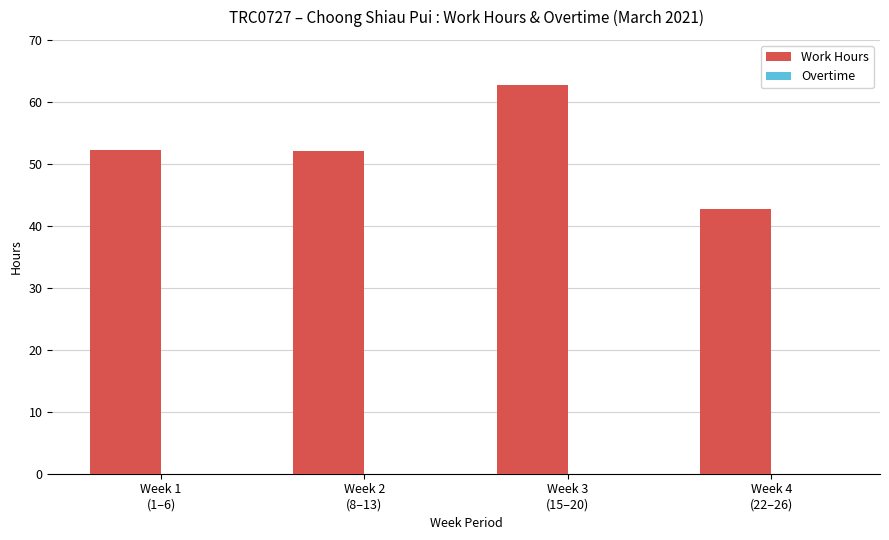

What is the difference between the maximum and second lowest values?

10.7